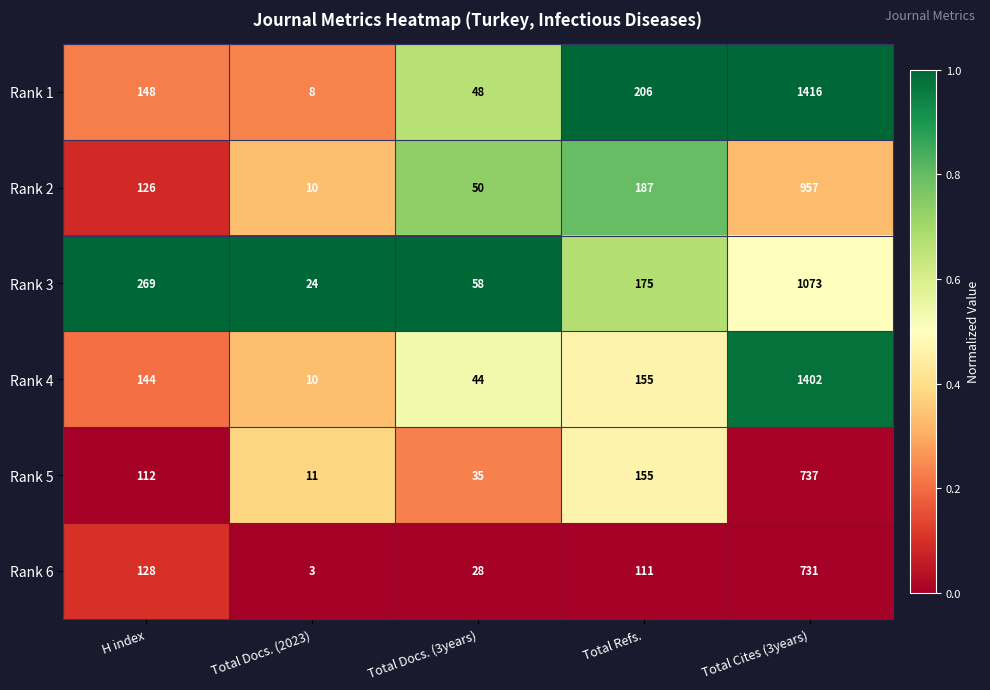

Is it true that Rank 4 equals 144 at H index?

True